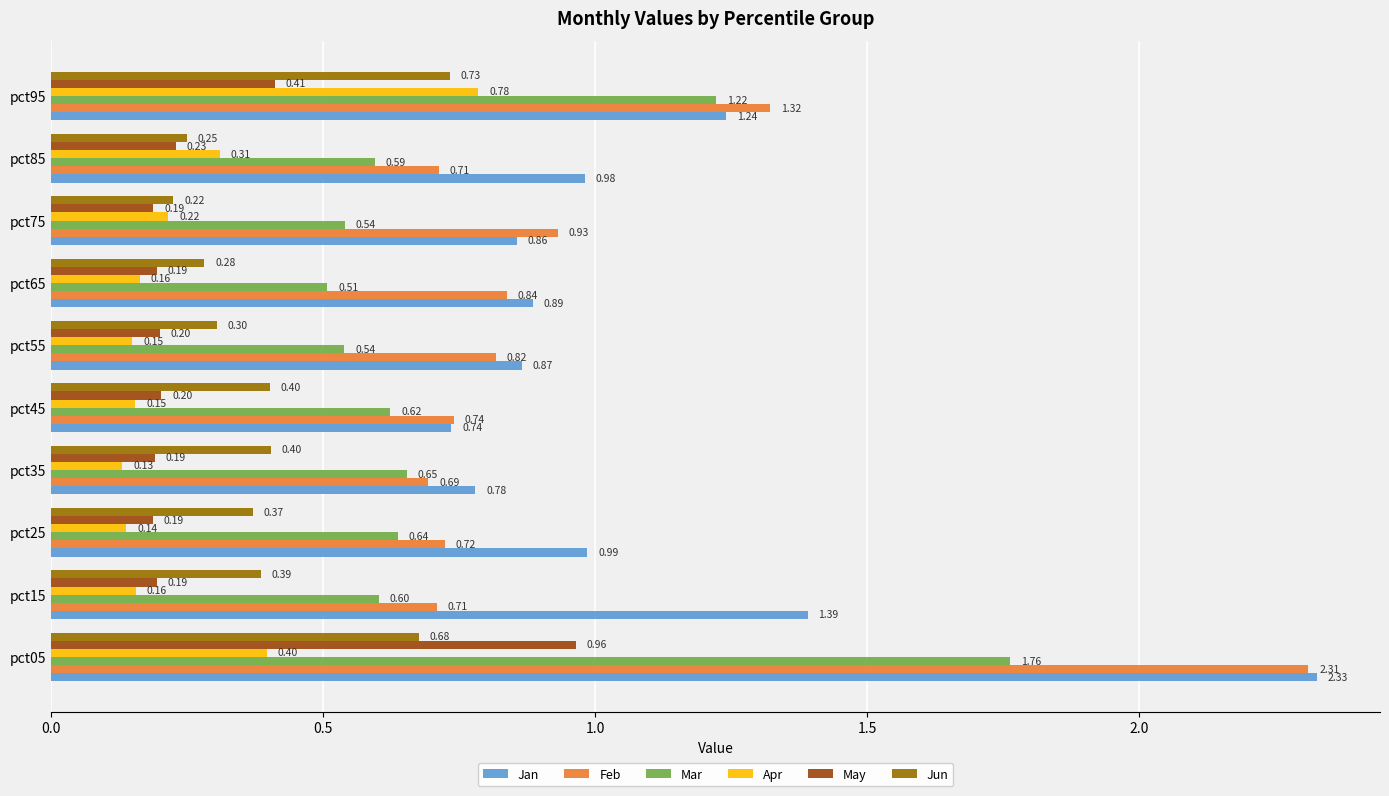

Between pct05 and pct55, which series saw the biggest shift?

Feb